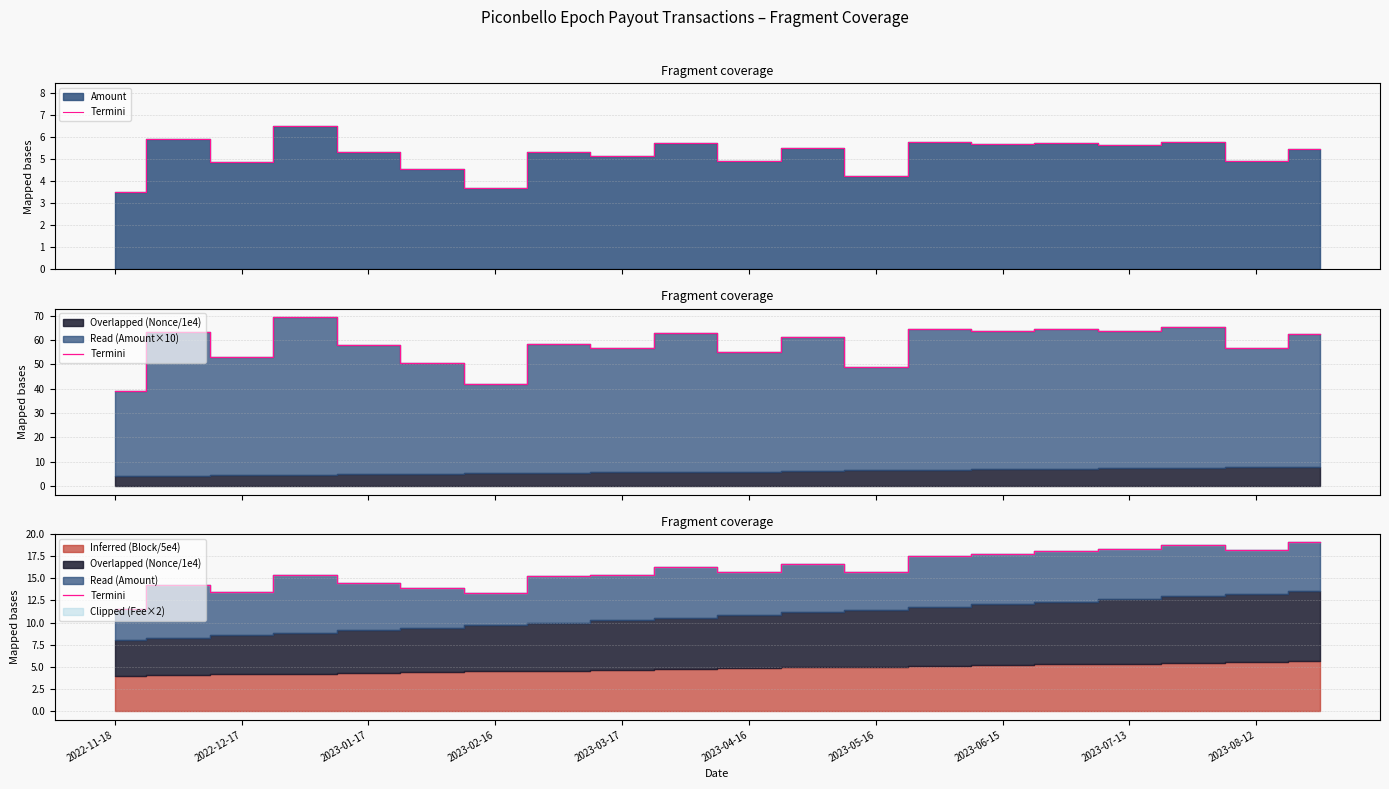

What position from the right is 2023-07-13?

4